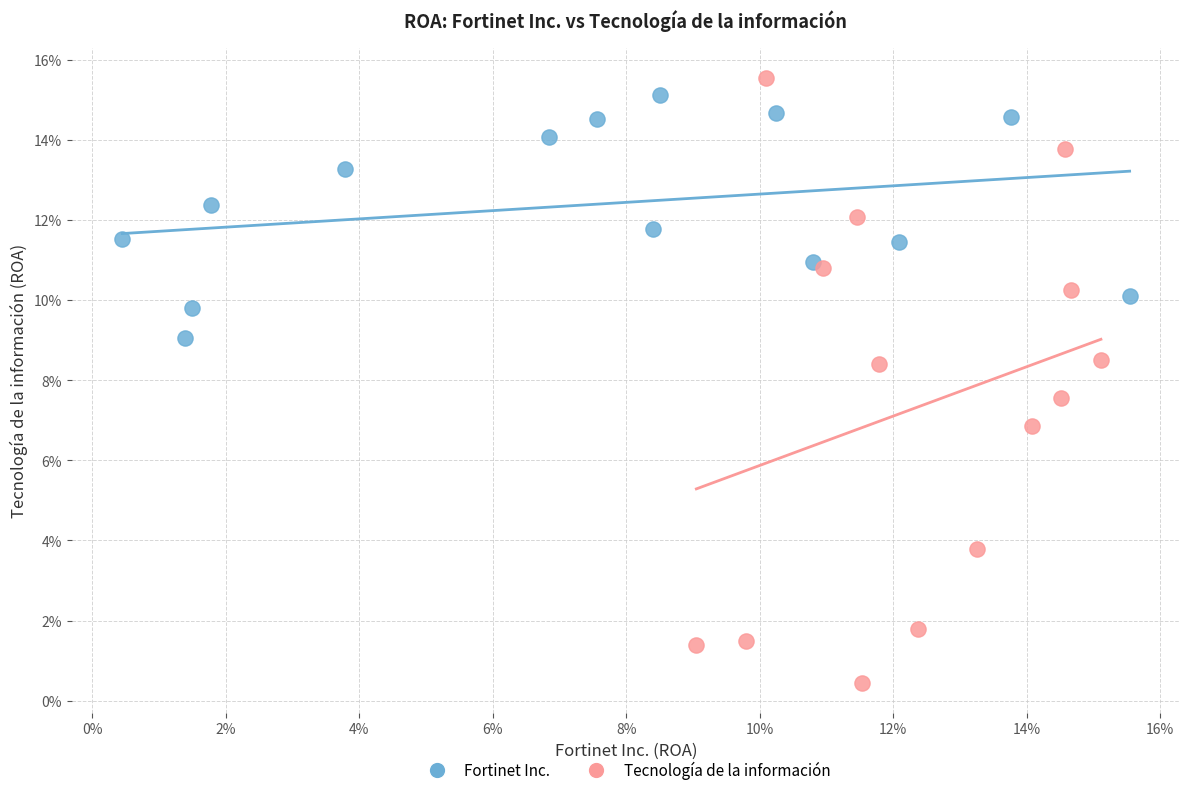

Which series has the largest Y range (max minus min)?

Tecnología de la información